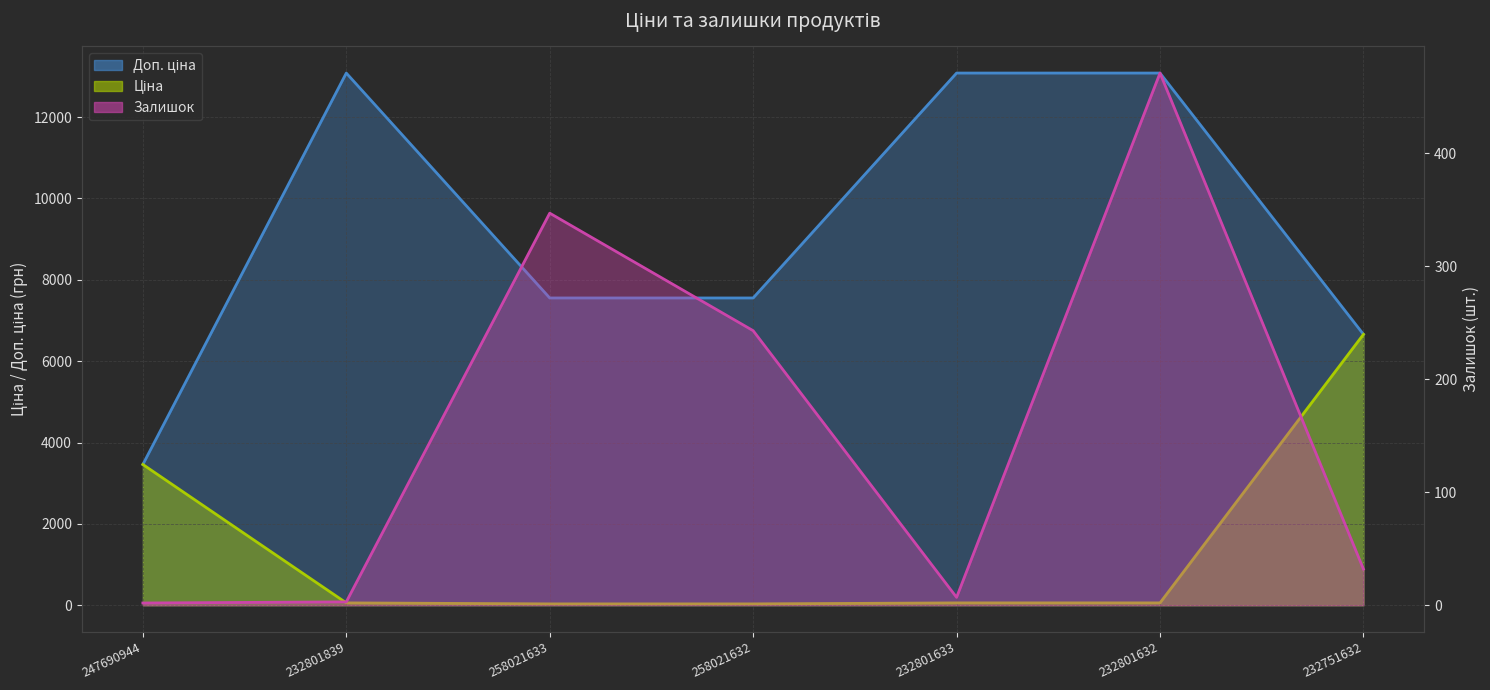

What is the label of the 1st point from the left?

247690944